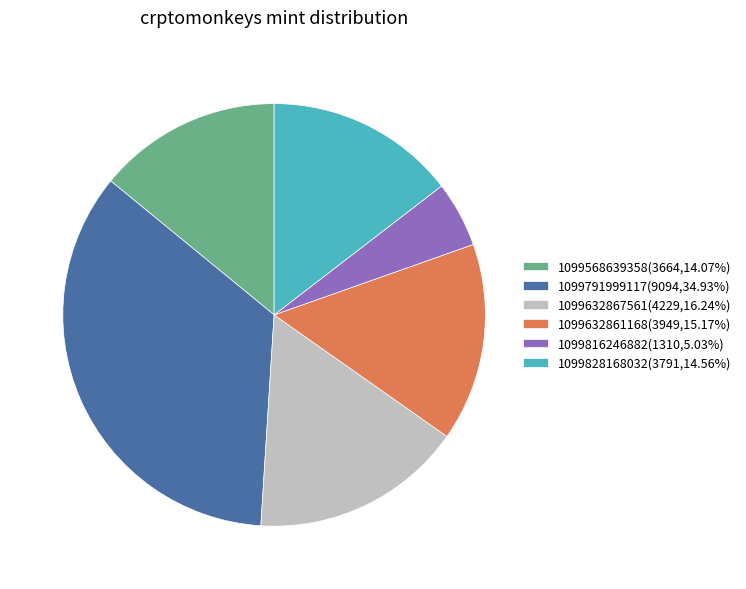

Does 1099791999117 represent more than half of the total?

No